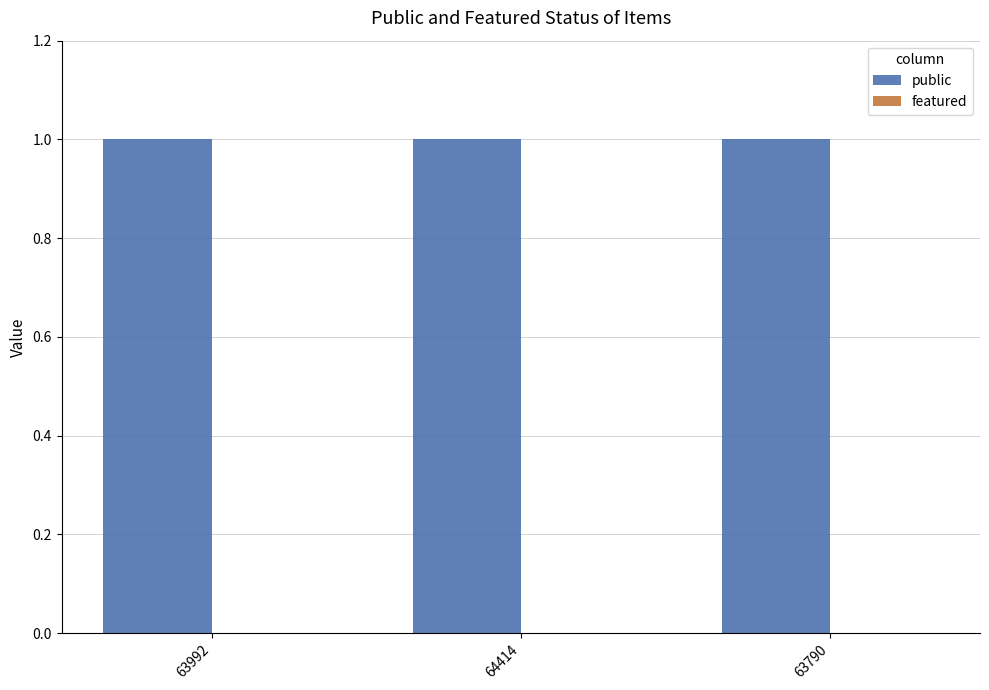

Between 64414 and 63790, which is larger?

64414